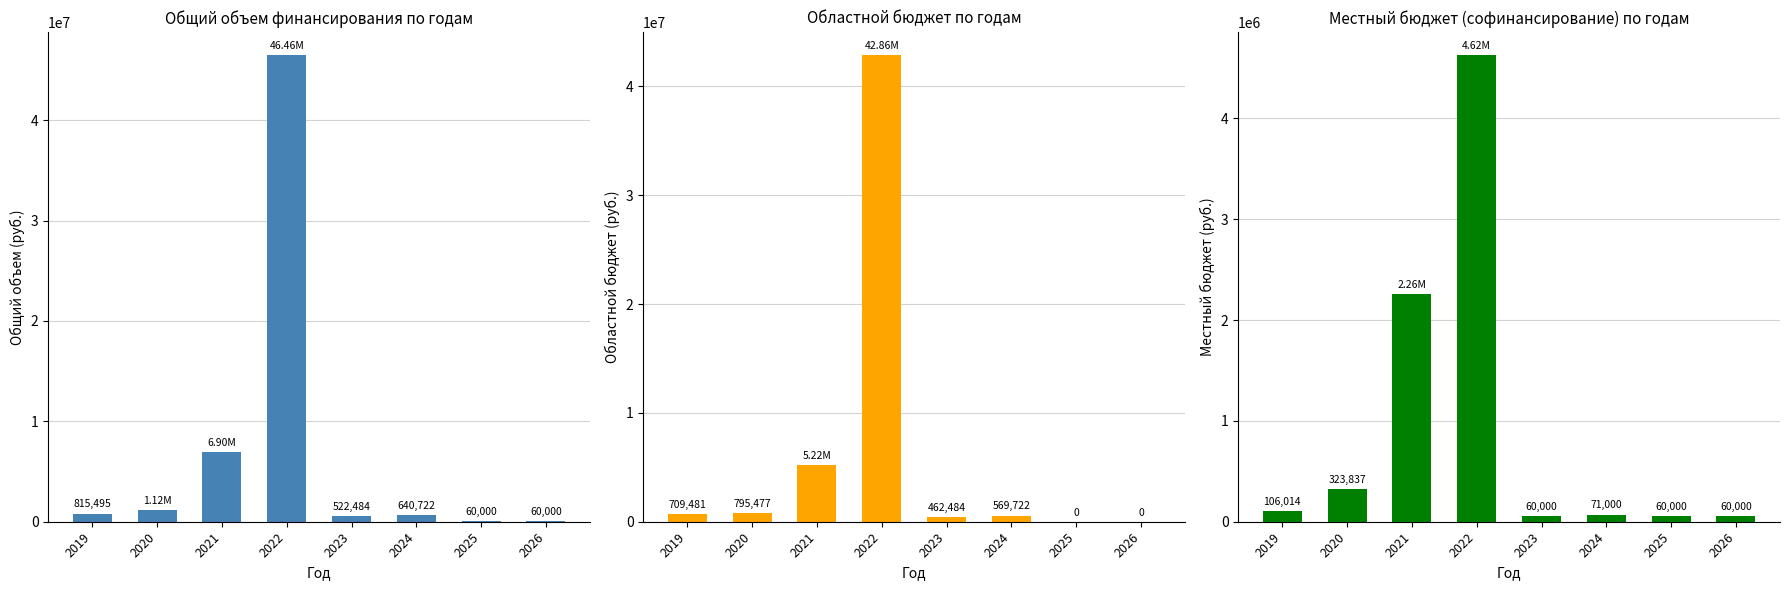

True or false: Местный бюджет has a value of 60000.0 at 2023.

True